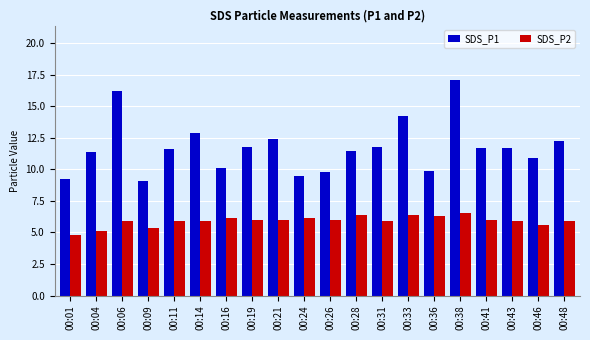

What value does the SDS_P1 series have at 00:11?

11.7